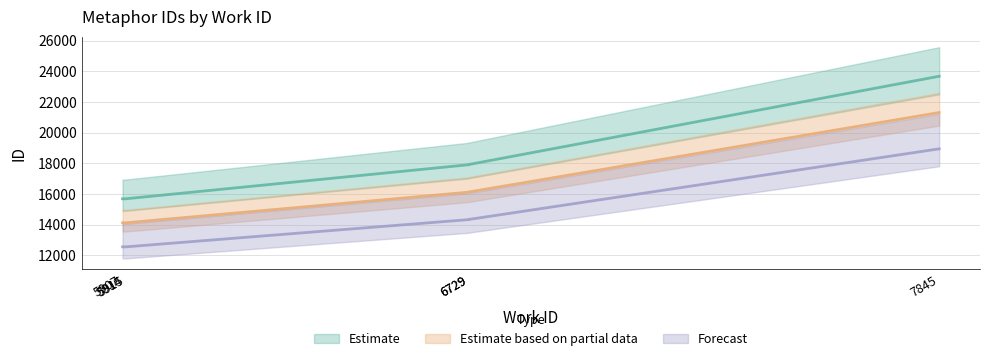

List the labels in order of value, largest first.

7845, 6729, 6729, 5915, 5907, 5914